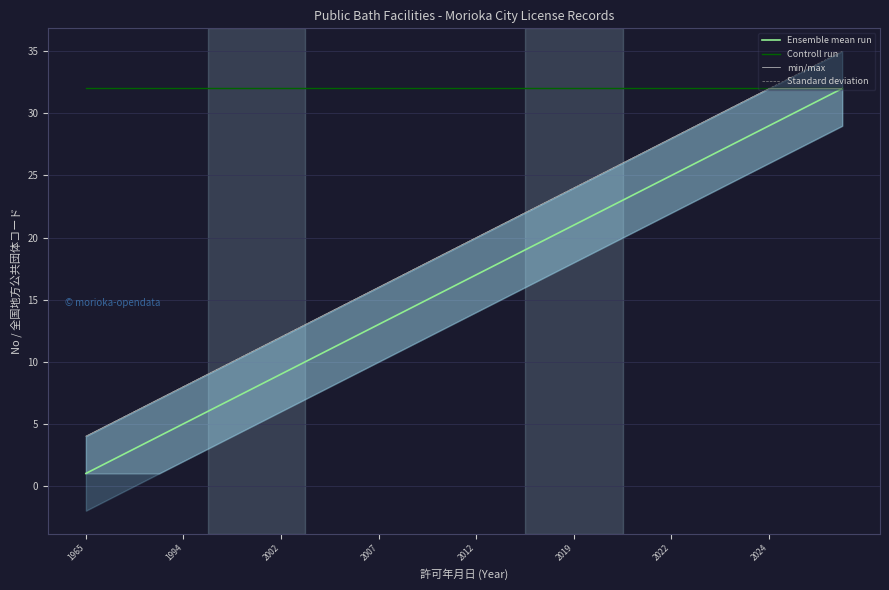

What is the sum of all Ensemble mean run values?

528.0